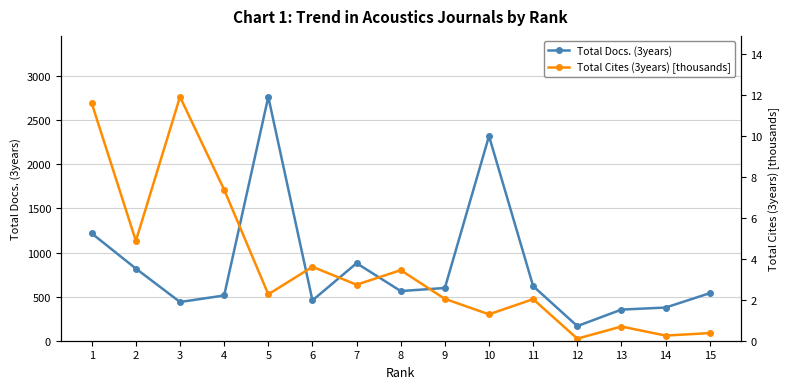

List the labels in order of Total Docs. (3years) value, largest first.

5, 10, 1, 7, 2, 11, 9, 8, 15, 4, 6, 3, 14, 13, 12